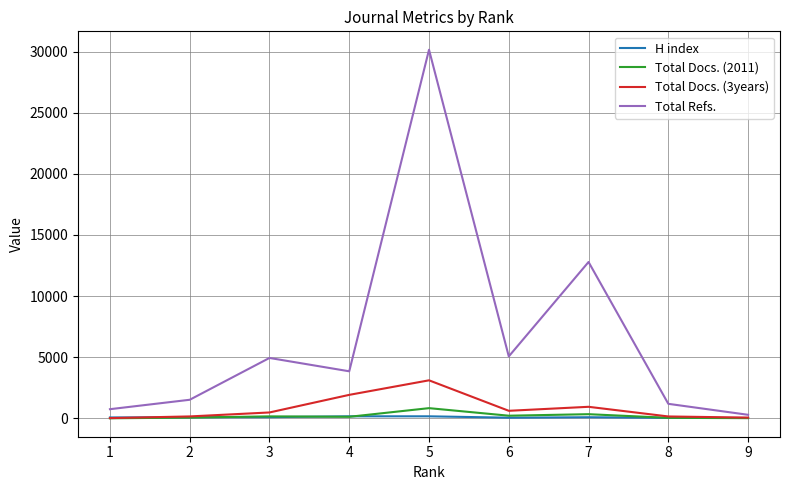

Which series has the largest range (max minus min)?

Total Refs.